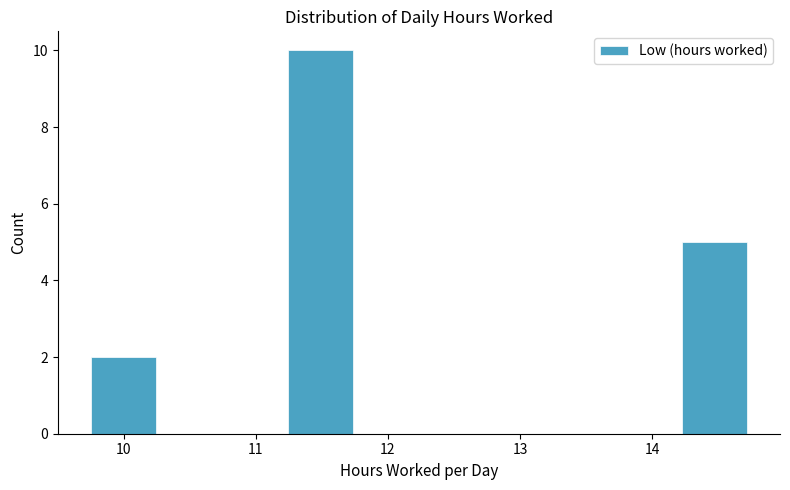

How tall is the bar that spans 9.8 to 10.2 on the x-axis? Neither the bar edges nor the heights are printed on the chart, so give them approximately, as read against the axes.

2